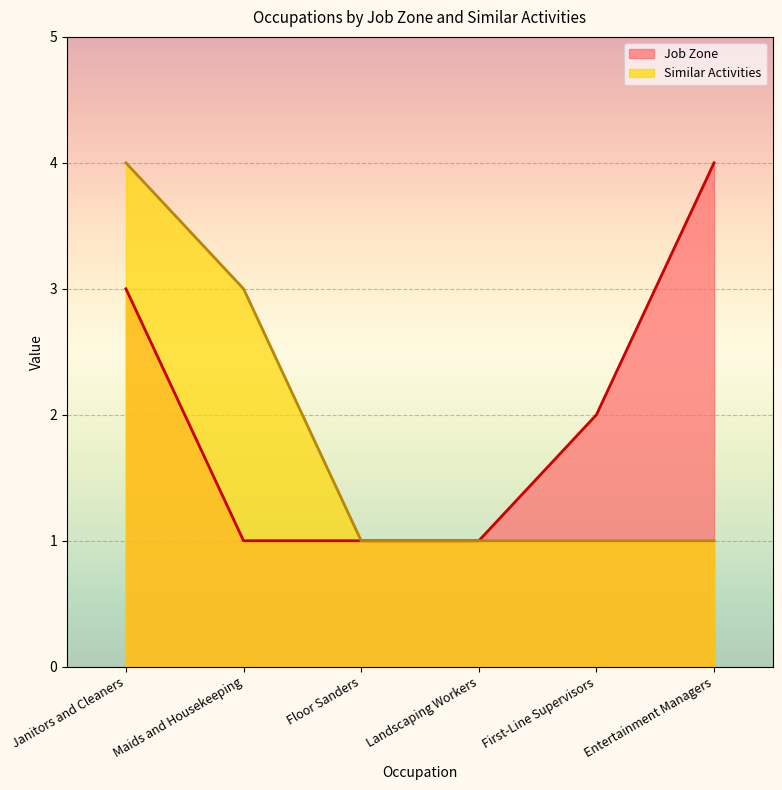

Does the chart display data point markers on the line(s)?

No